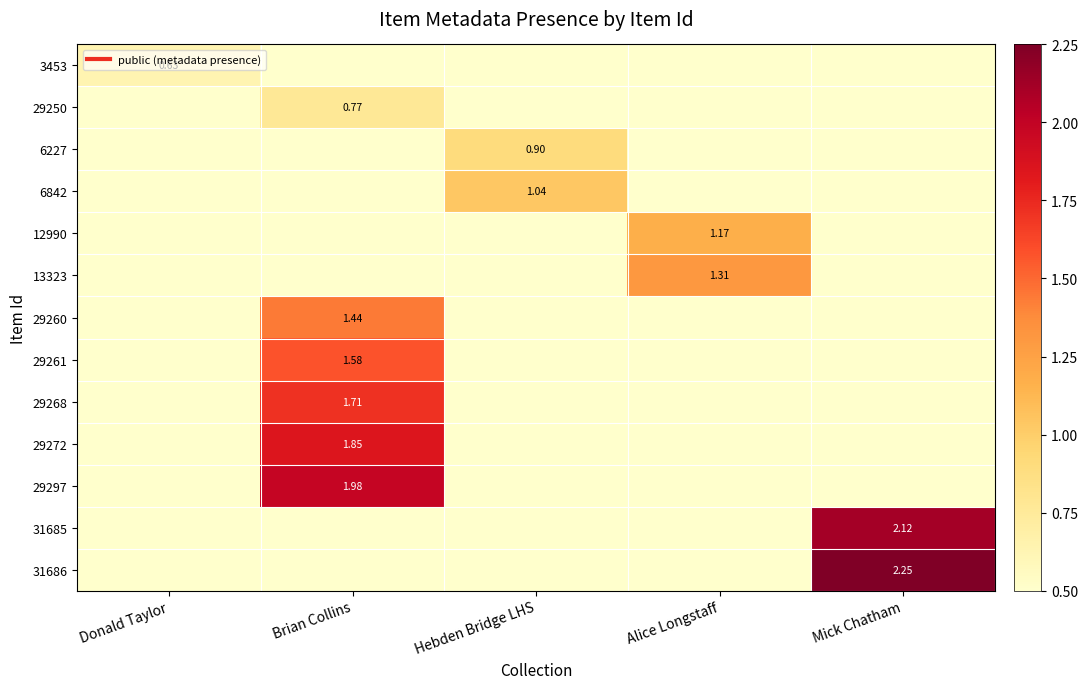

Is it true that 6842 equals 0.0 at Alice Longstaff?

True